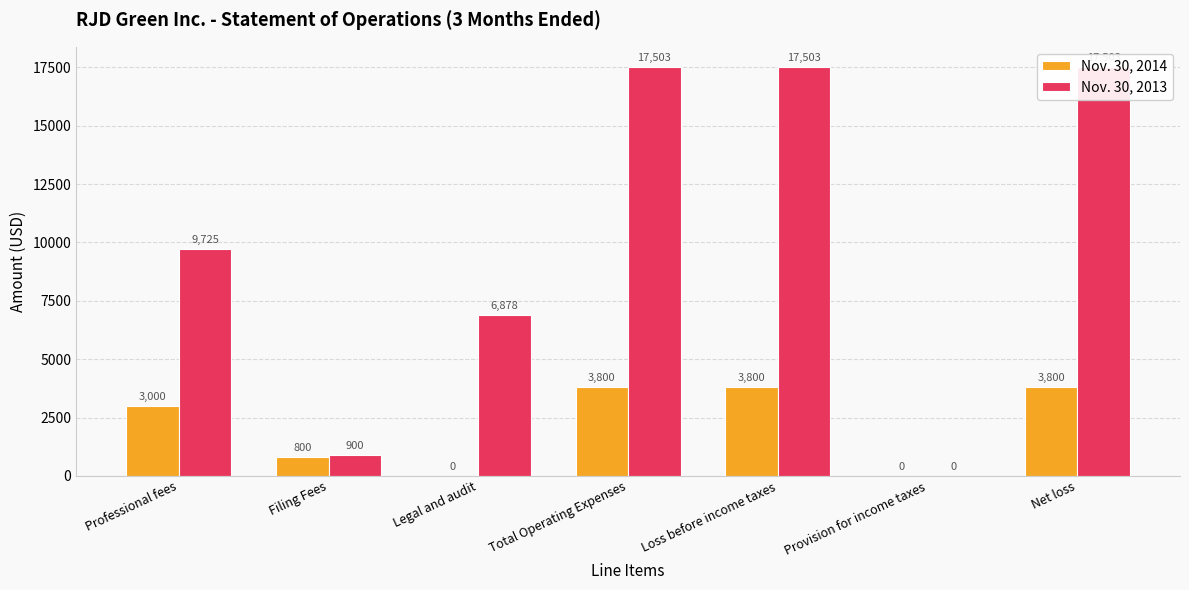

Is it true that Nov. 30, 2013 equals 30755 at Loss before income taxes?

False